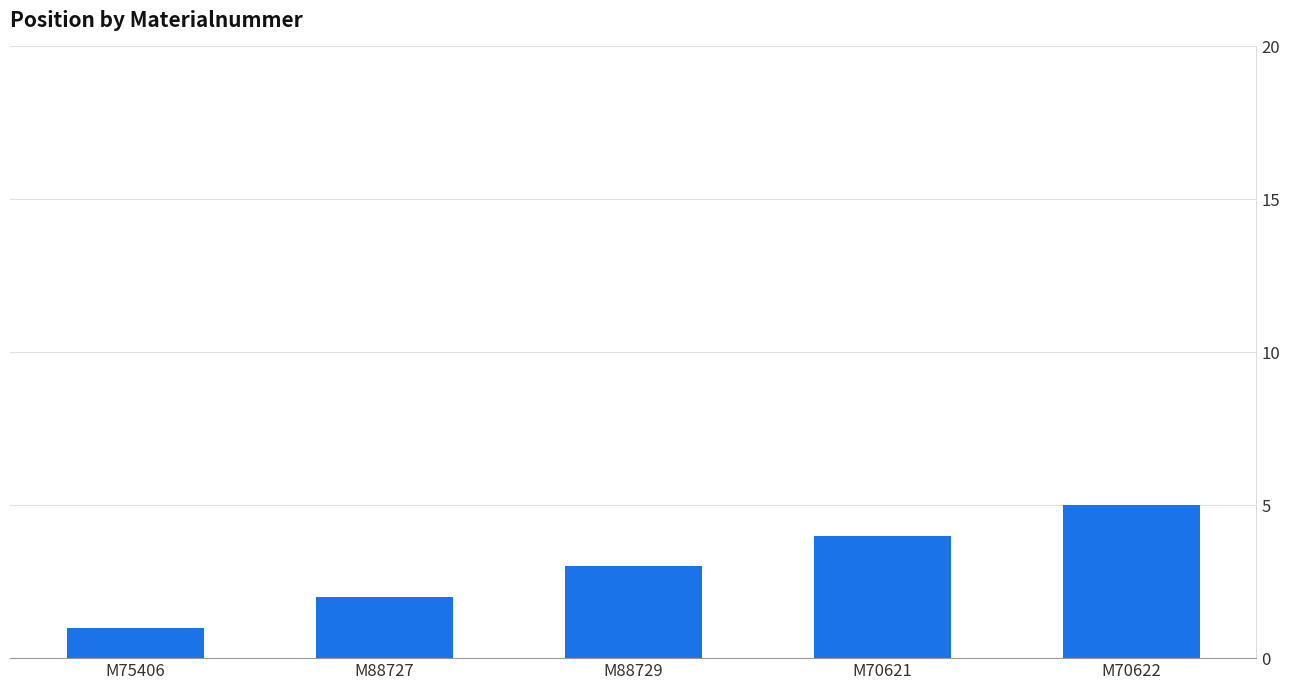

What is the difference between the maximum and second lowest values?

3